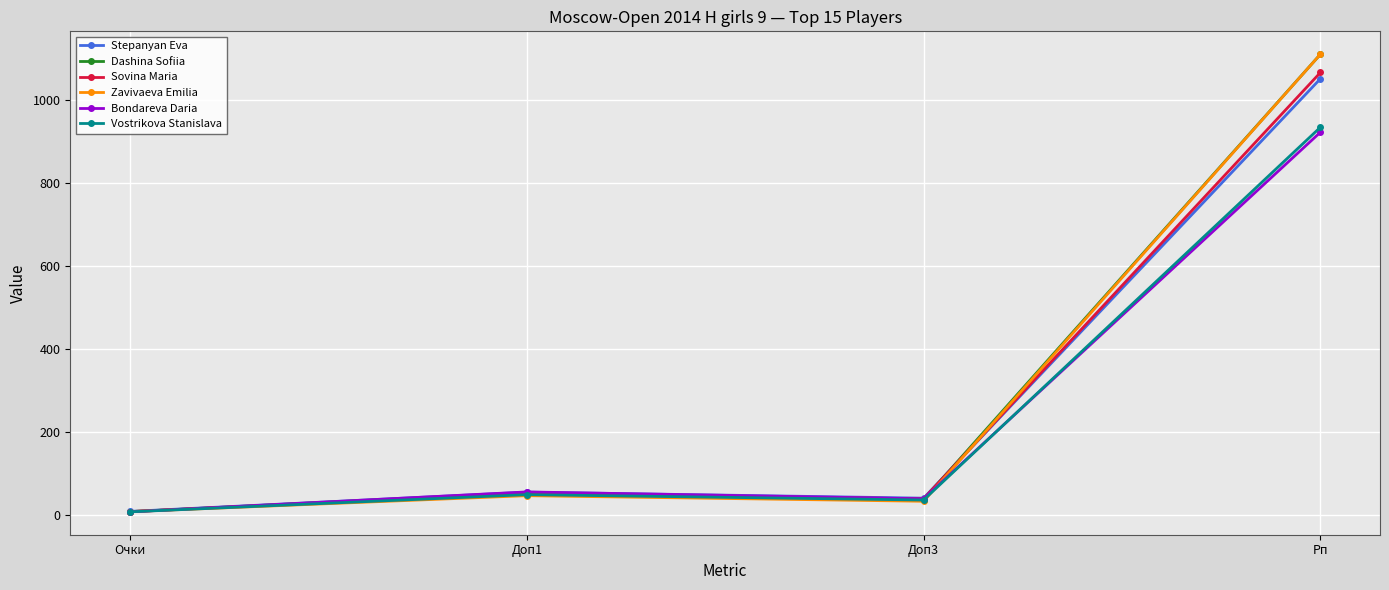

Where is the first local maximum for Stepanyan Eva?

Доп1